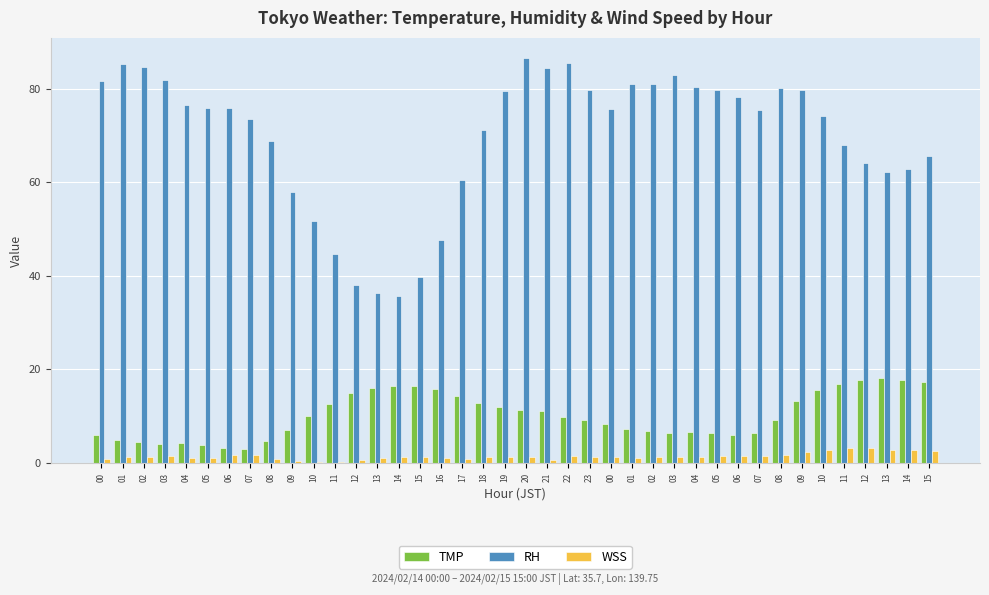

Rank the series at 14 from lowest to highest value.

WSS, TMP, RH